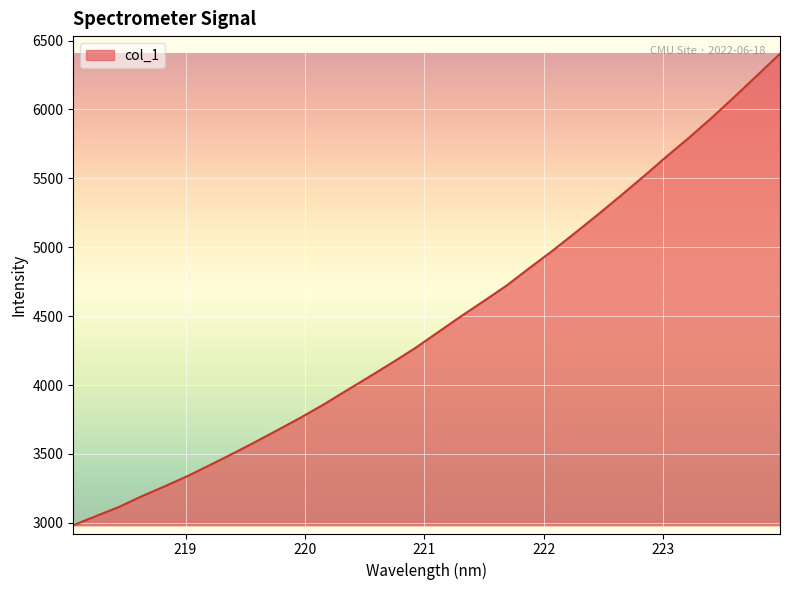

What is the smallest value displayed?

2982.5